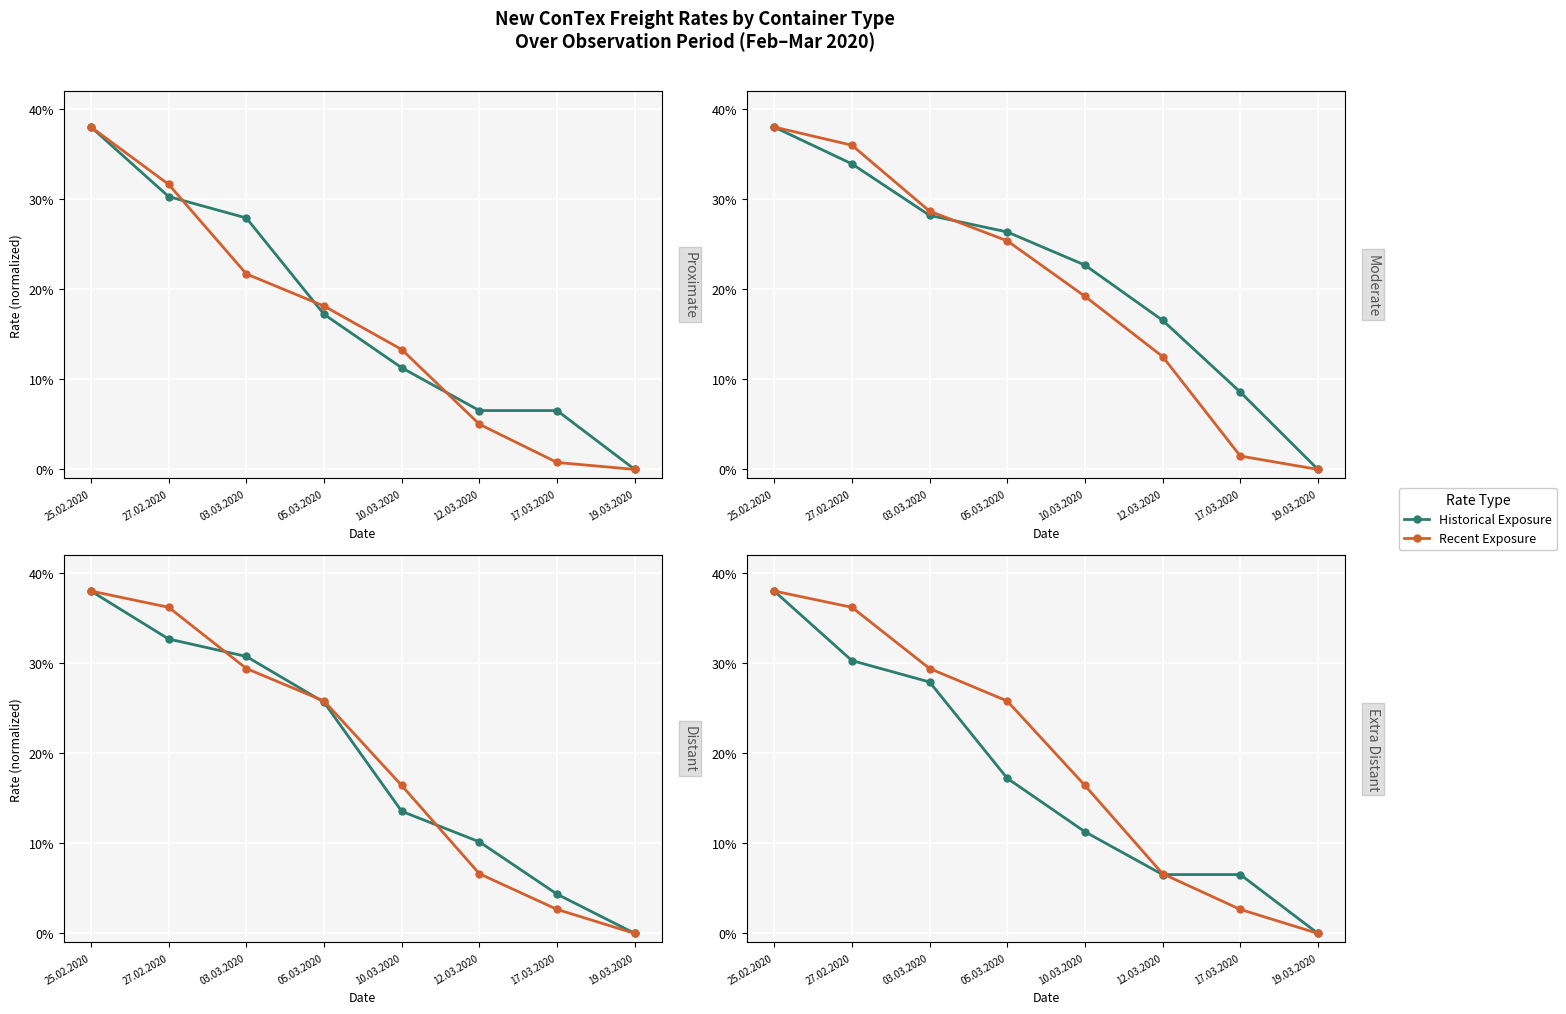

Reading right to left, what are all the values shown in this chart?

Historical Exposure: 19.03.2020=0.0	17.03.2020=0.1	12.03.2020=0.1	10.03.2020=0.1	05.03.2020=0.2	03.03.2020=0.3	27.02.2020=0.3	25.02.2020=0.4
Recent Exposure: 19.03.2020=0.0	17.03.2020=0.0	12.03.2020=0.1	10.03.2020=0.2	05.03.2020=0.3	03.03.2020=0.3	27.02.2020=0.4	25.02.2020=0.4